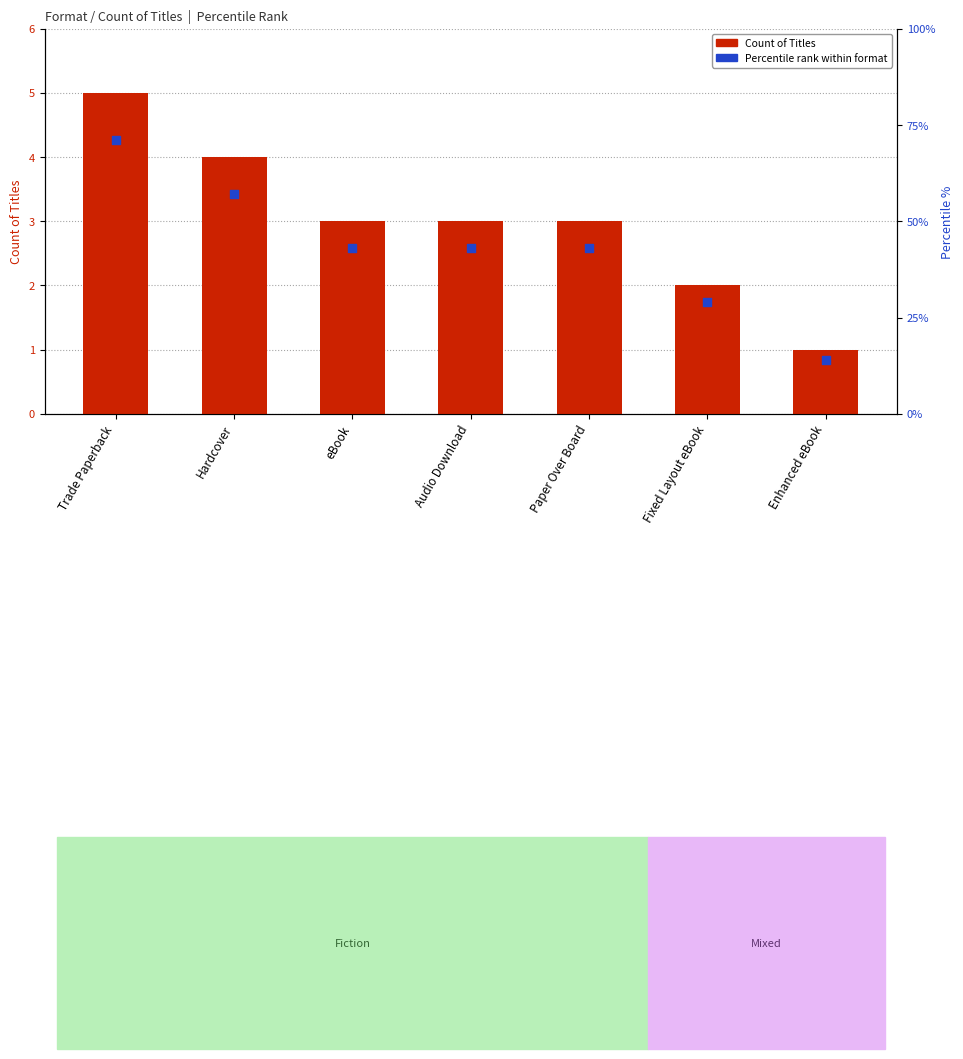

Which series has the largest Y range (max minus min)?

Percentile rank within format